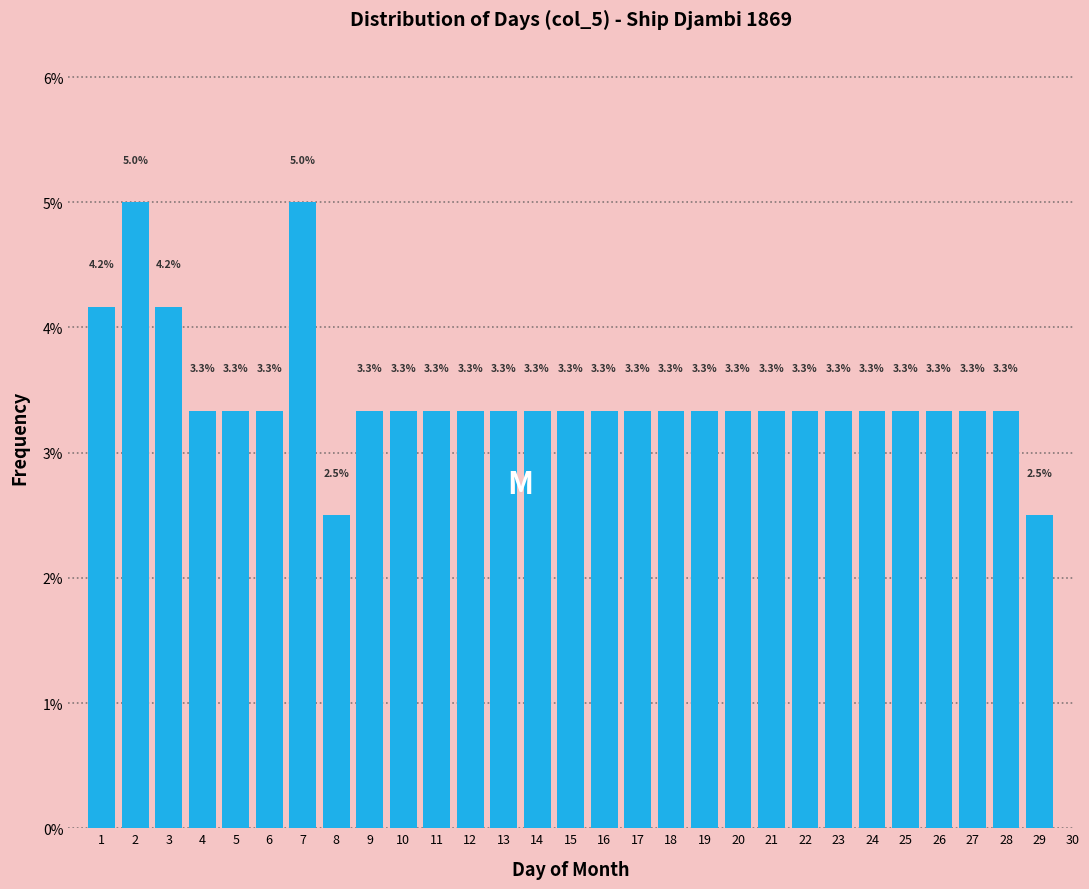

Reading left to right, list all the values displayed in this chart.

1=4.2	2=5.0	3=4.2	4=3.3	5=3.3	6=3.3	7=5.0	8=2.5	9=3.3	10=3.3	11=3.3	12=3.3	13=3.3	14=3.3	15=3.3	16=3.3	17=3.3	18=3.3	19=3.3	20=3.3	21=3.3	22=3.3	23=3.3	24=3.3	25=3.3	26=3.3	27=3.3	28=3.3	29=2.5	30=0.0